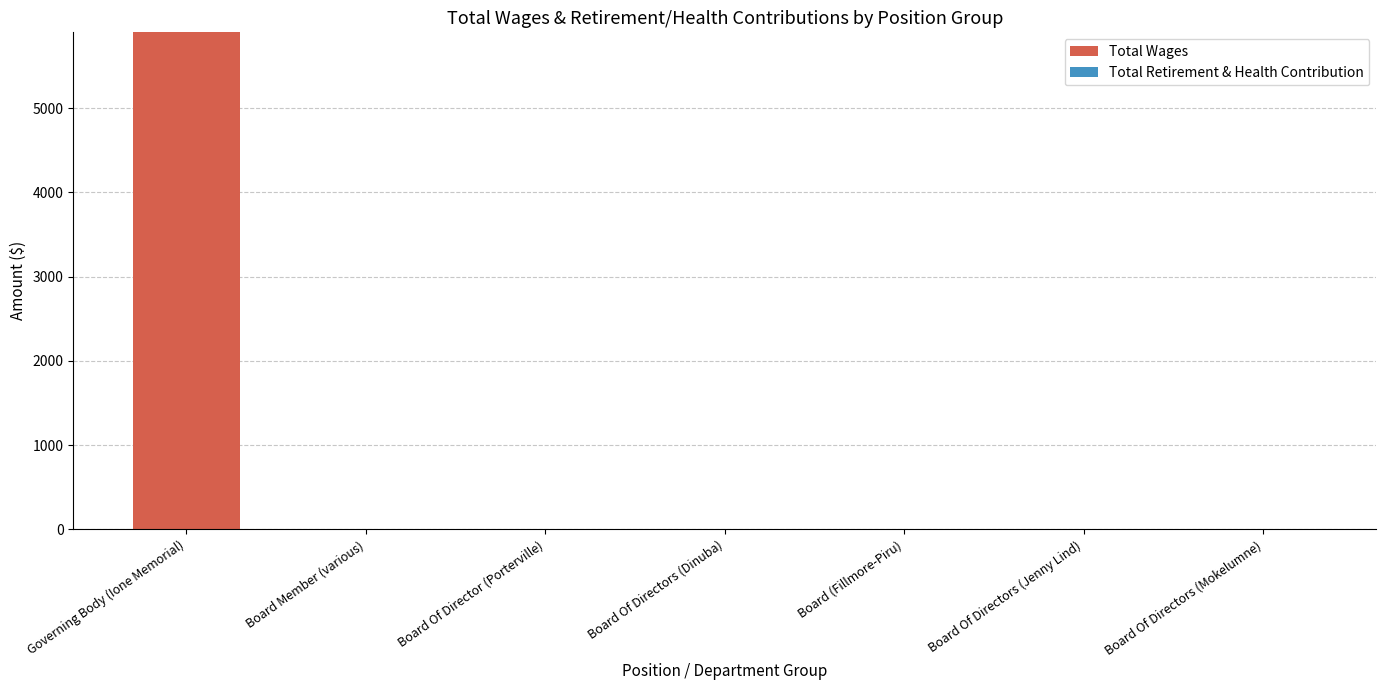

Are the bars horizontal?

No